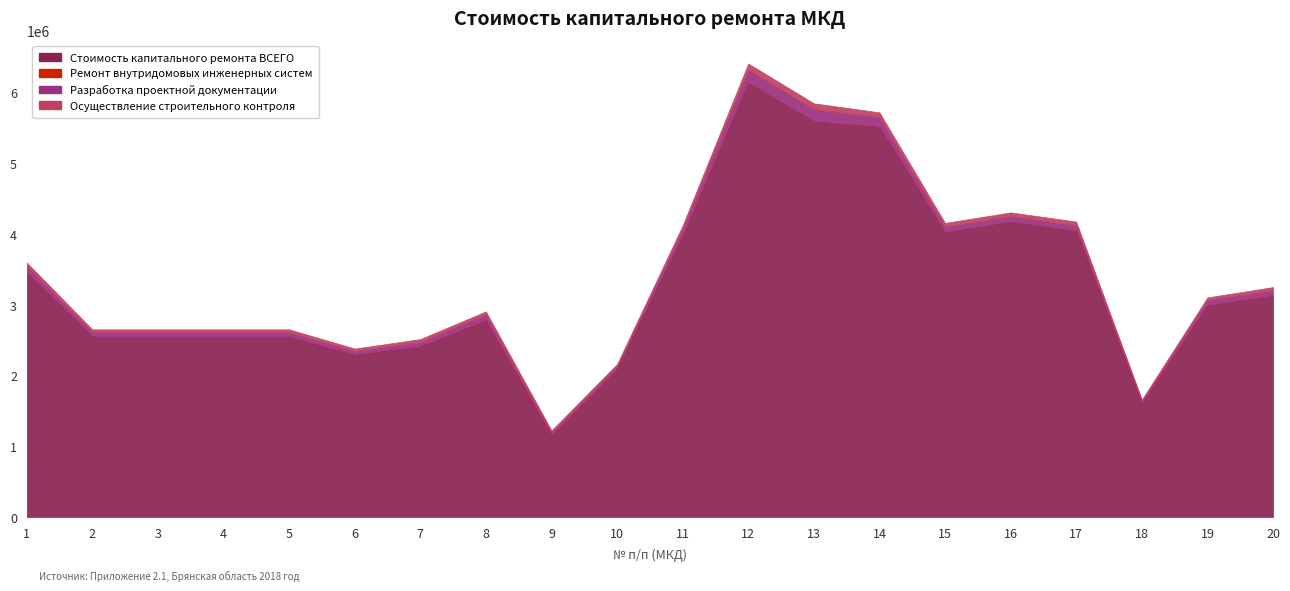

What is the approximate value of Стоимость капитального ремонта ВСЕГО at 2?

2547741.4